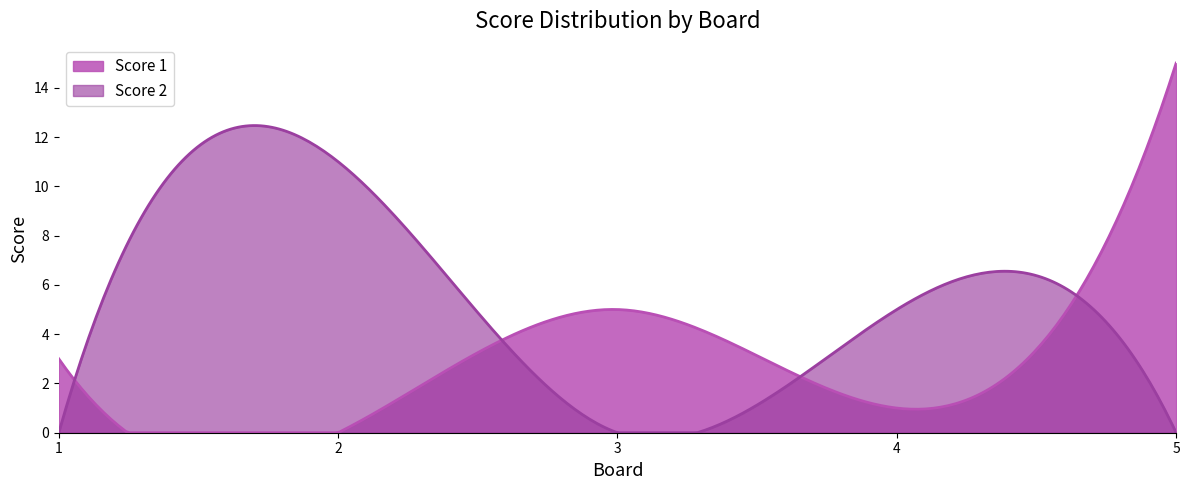

At which category is the sum across all series the highest?

5